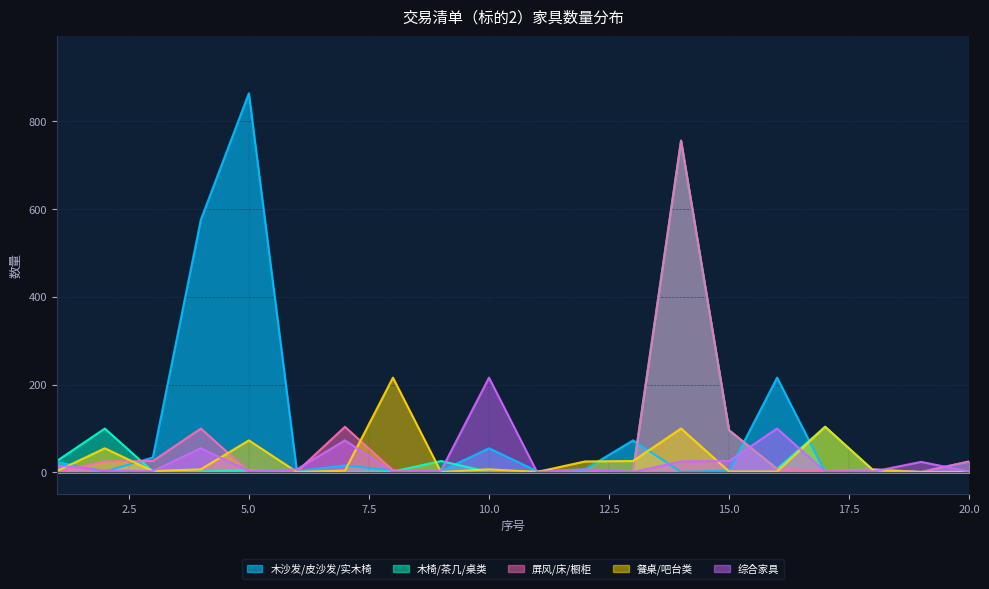

Reading right to left, list all the values displayed in this chart.

木沙发/皮沙发/实木椅: 25	1	7	1	216	4	1	73	7	3	55	3	4	16	3	864	576	34	2	24
木椅/茶几/桌类: 1	1	5	104	8	96	756	2	1	2	1	26	2	1	1	5	2	2	100	26
屏风/床/橱柜: 25	1	7	3	8	96	756	2	1	2	1	1	5	104	2	2	100	26	25	1
餐桌/吧台类: 1	1	5	104	2	2	100	26	25	1	7	1	216	4	1	73	7	3	55	3
综合家具: 2	24	2	2	100	26	25	1	7	1	216	4	1	73	7	3	55	3	4	16